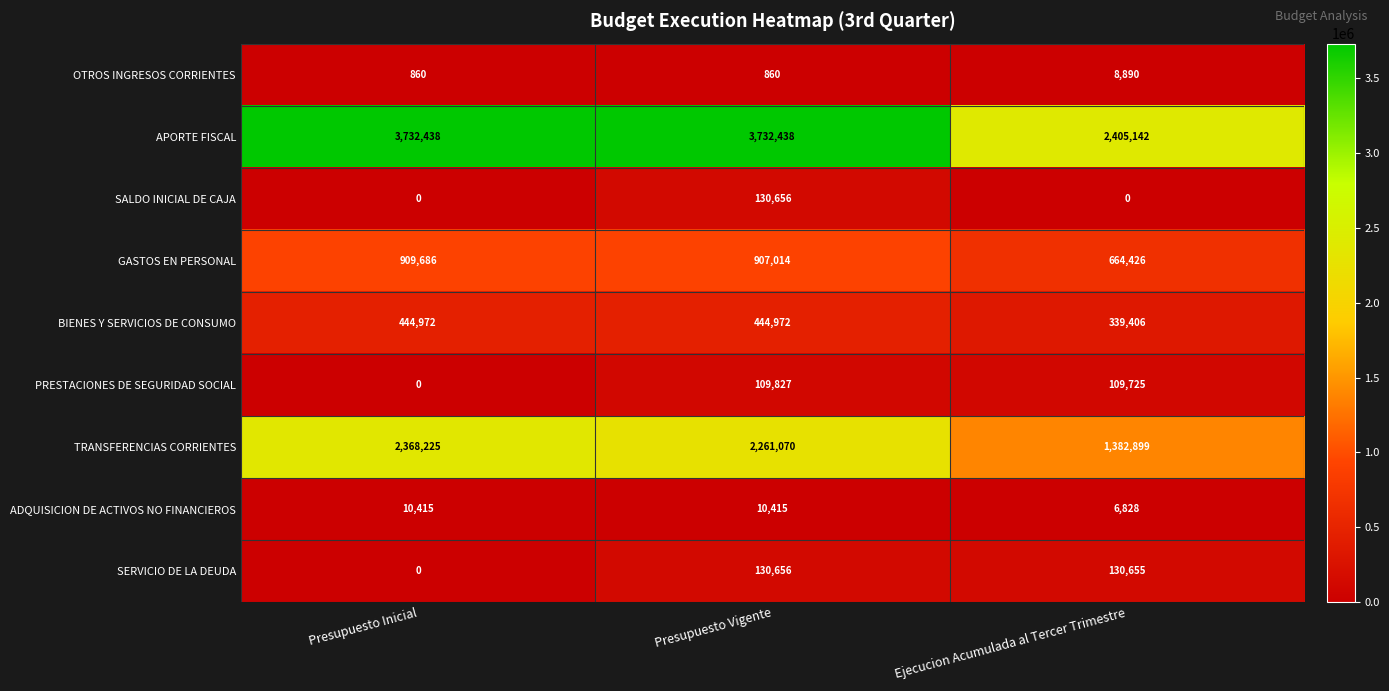

Reading right to left, transcribe all the data shown in this chart.

OTROS INGRESOS CORRIENTES: 8890	860	860
APORTE FISCAL: 2405142	3732438	3732438
SALDO INICIAL DE CAJA: 0	130656	0
GASTOS EN PERSONAL: 664426	907014	909686
BIENES Y SERVICIOS DE CONSUMO: 339406	444972	444972
PRESTACIONES DE SEGURIDAD SOCIAL: 109725	109827	0
TRANSFERENCIAS CORRIENTES: 1382899	2261070	2368225
ADQUISICION DE ACTIVOS NO FINANCIEROS: 6828	10415	10415
SERVICIO DE LA DEUDA: 130655	130656	0